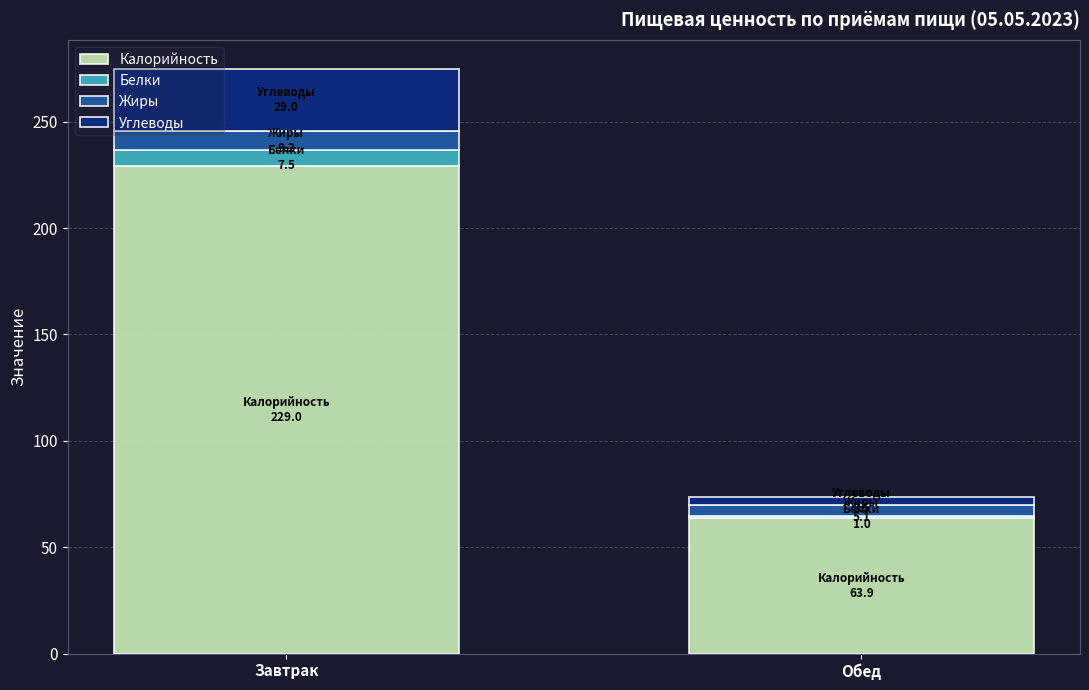

The value of Калорийность at Завтрак is 350.8. True or false?

False